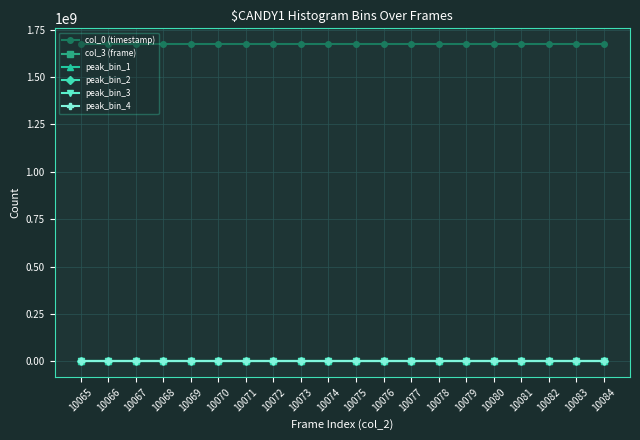

True or false: peak_bin_3 has more than 2 points higher than both neighbors.

True